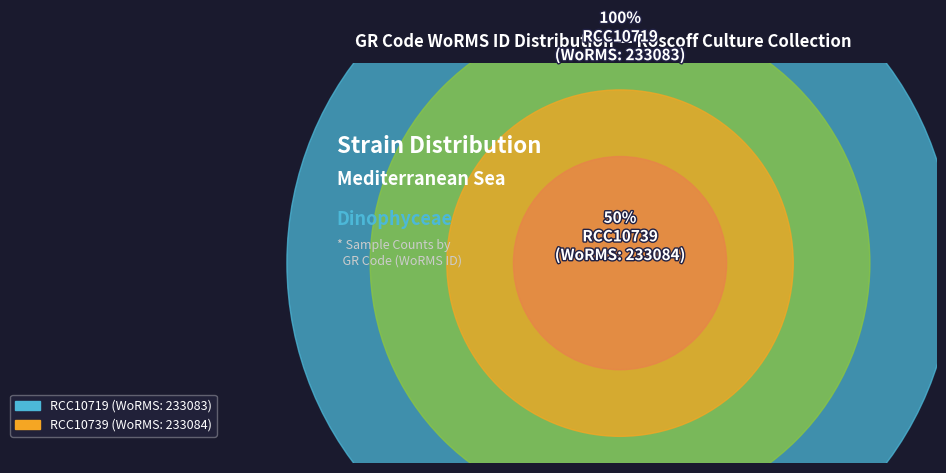

How many slices are in this pie chart?

2